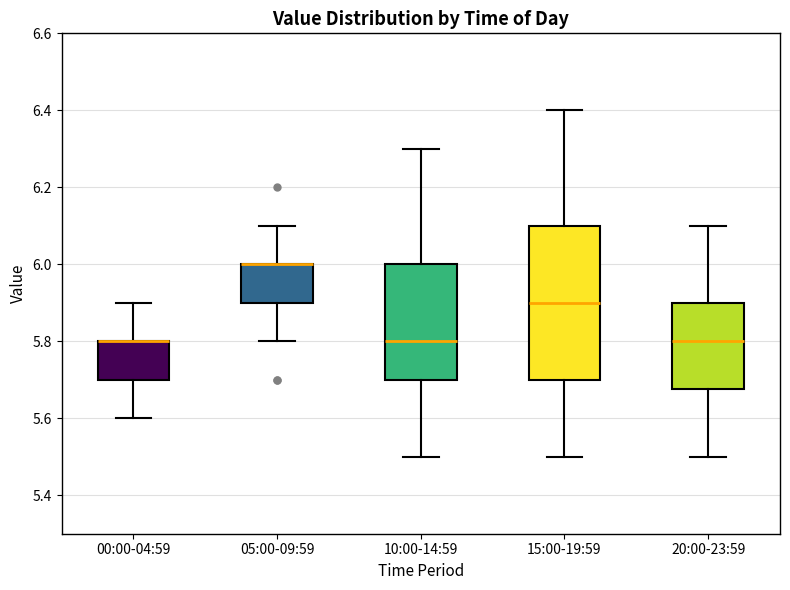

Where is the upper edge of the box for 20:00-23:59 on the y-axis? The values are not printed on the chart, so give them approximately, as read against the axis.

5.90